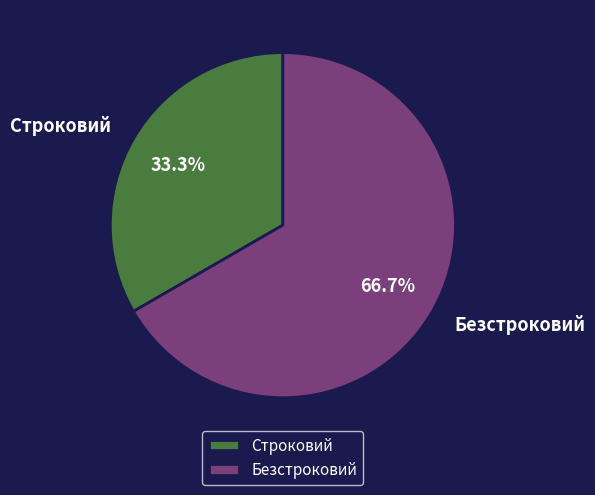

Do Безстроковий and Строковий together represent more than half of the pie?

Yes